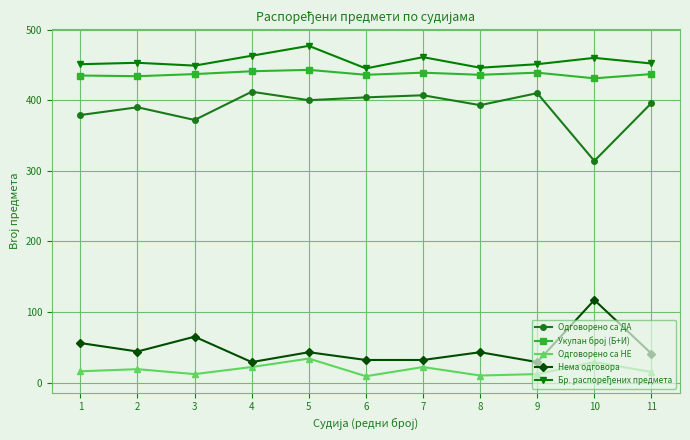

True or false: Укупан брoj (Б+И) and Одговорено са НЕ cross at least once.

False